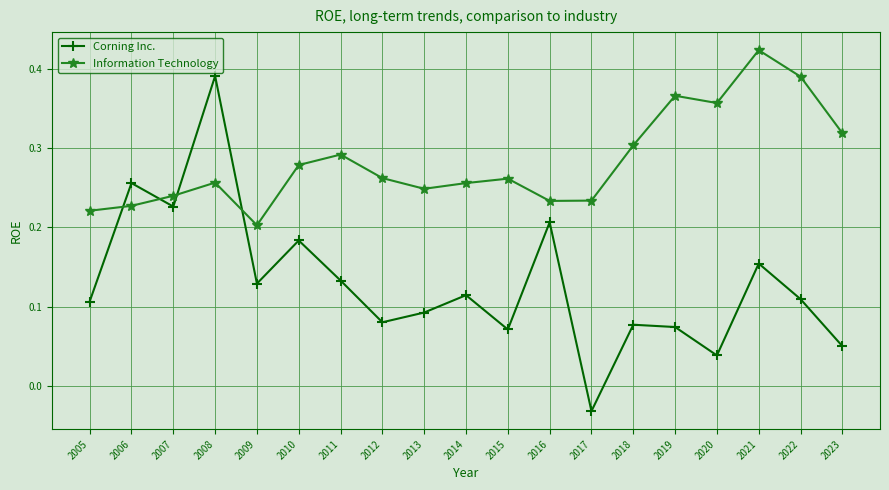

Where do Information Technology and Corning Inc. first cross each other?

2005 and 2006